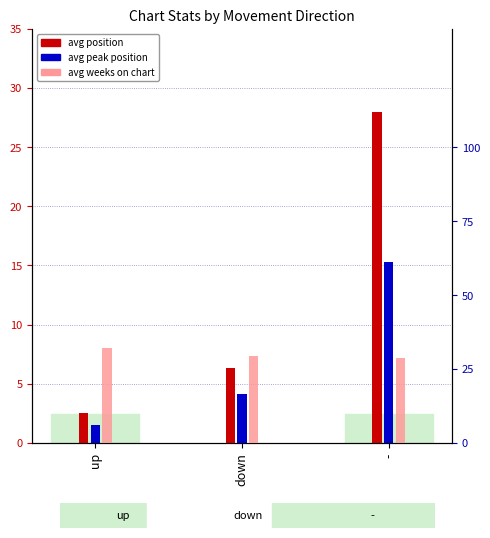

Reading left to right, what are all the values shown in this chart?

avg position: 2.5	6.3	28.0
avg peak position: 1.5	4.2	15.3
avg weeks on chart: 32.0	29.5	28.7